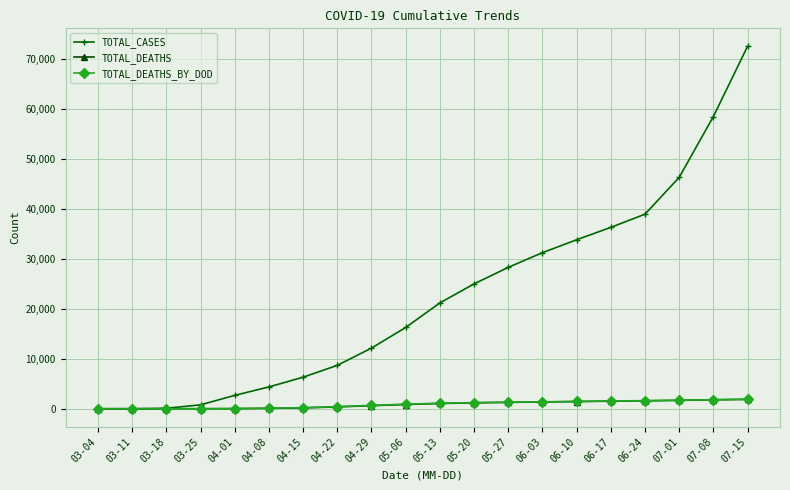

Is the value of TOTAL_DEATHS_BY_DOD at 07-08 greater than the value of TOTAL_CASES at 05-27?

No